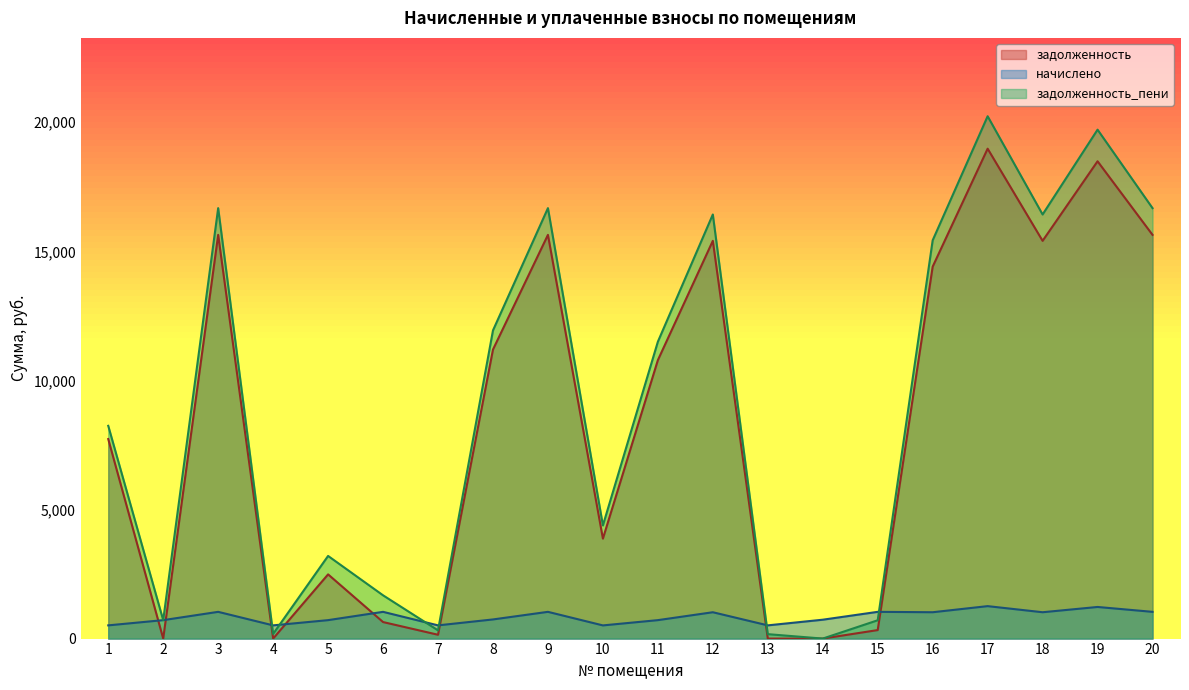

What is the value of the задолженность point at the 15th from the left?

329.7